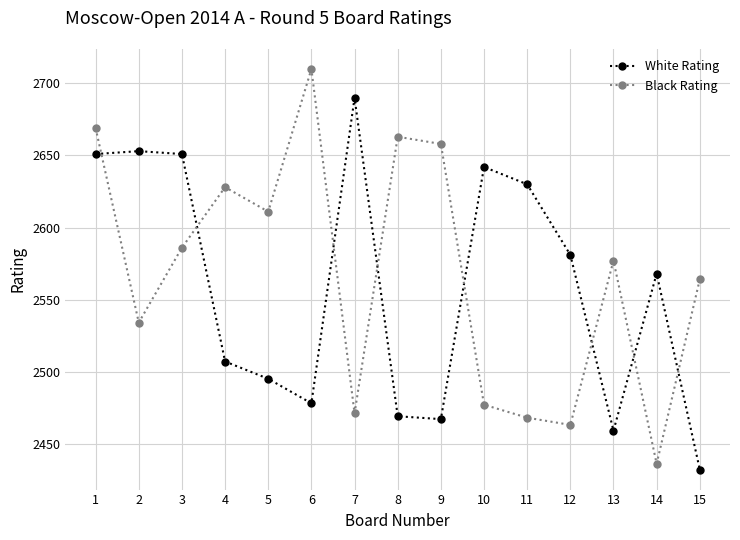

Where do White Rating and Black Rating first cross each other?

1 and 2